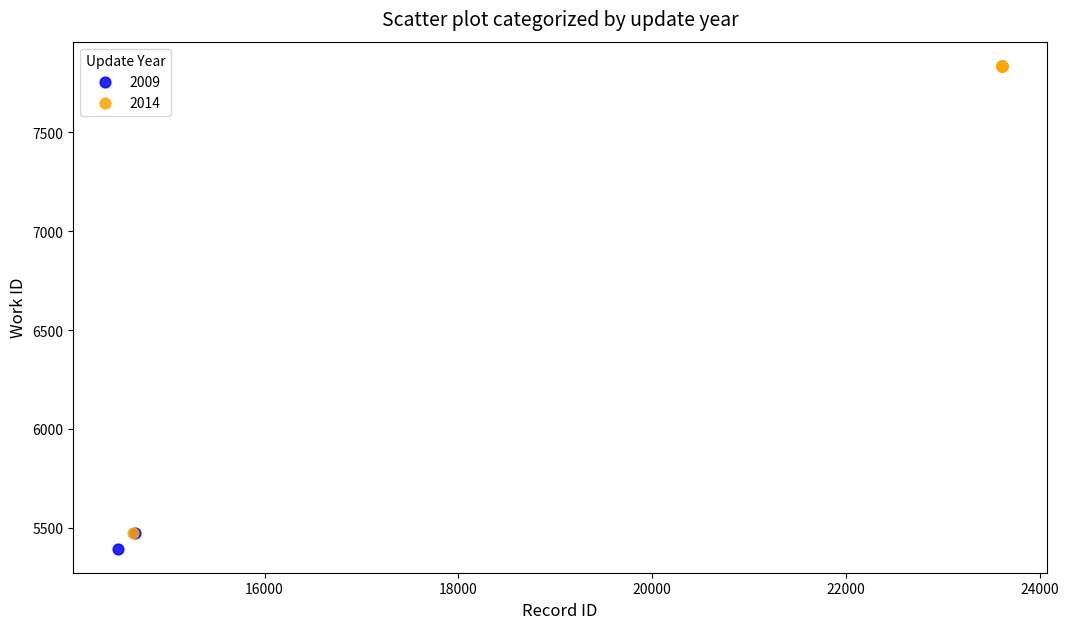

What are all the series names shown in the legend?

2009, 2014